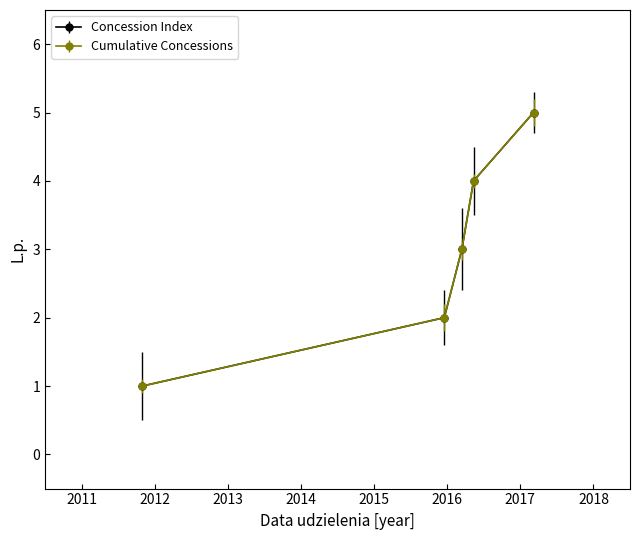

Is this an area chart (filled region under the line)?

No